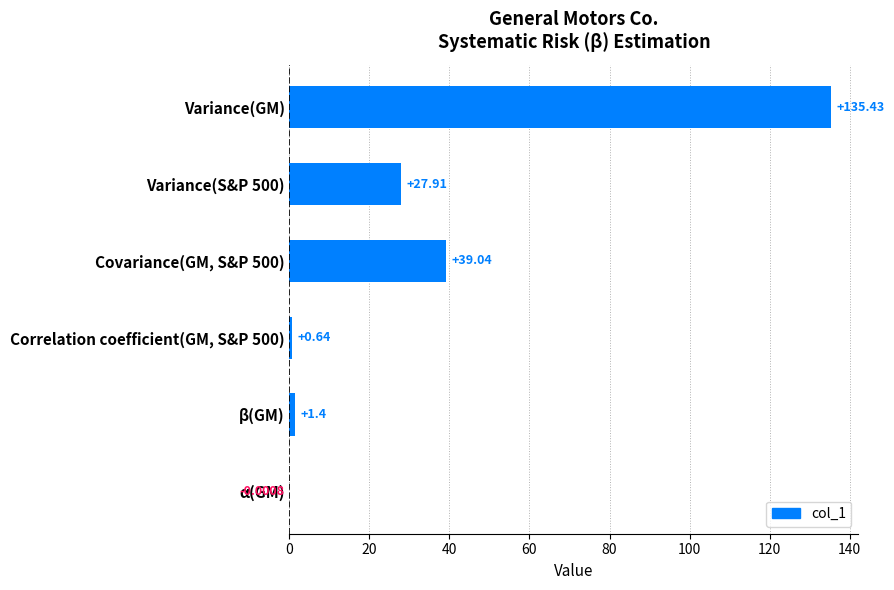

Which has a higher value, Variance(S&P 500) or Variance(GM)?

Variance(GM)